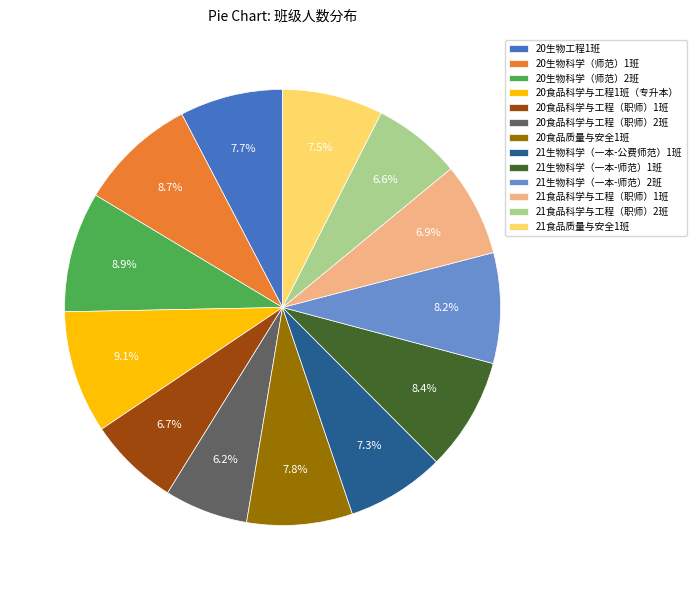

To the nearest percent, what is the difference between the 20食品科学与工程1班（专升本） and 21食品科学与工程（职师）1班 slice percentages?

2%